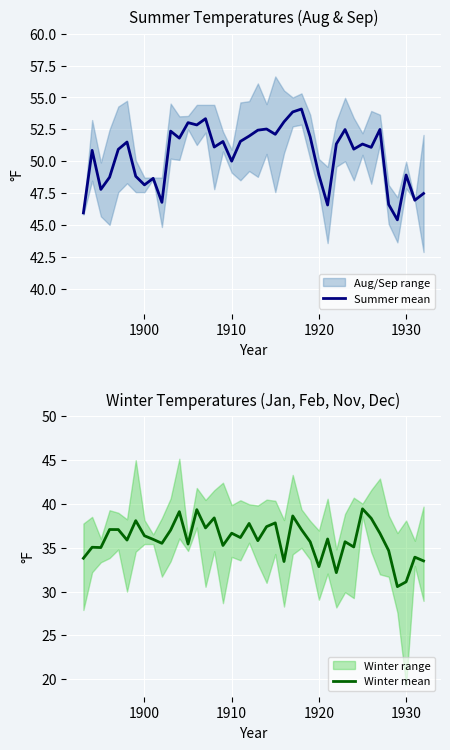

True or false: Winter mean and Summer mean cross at least once.

False